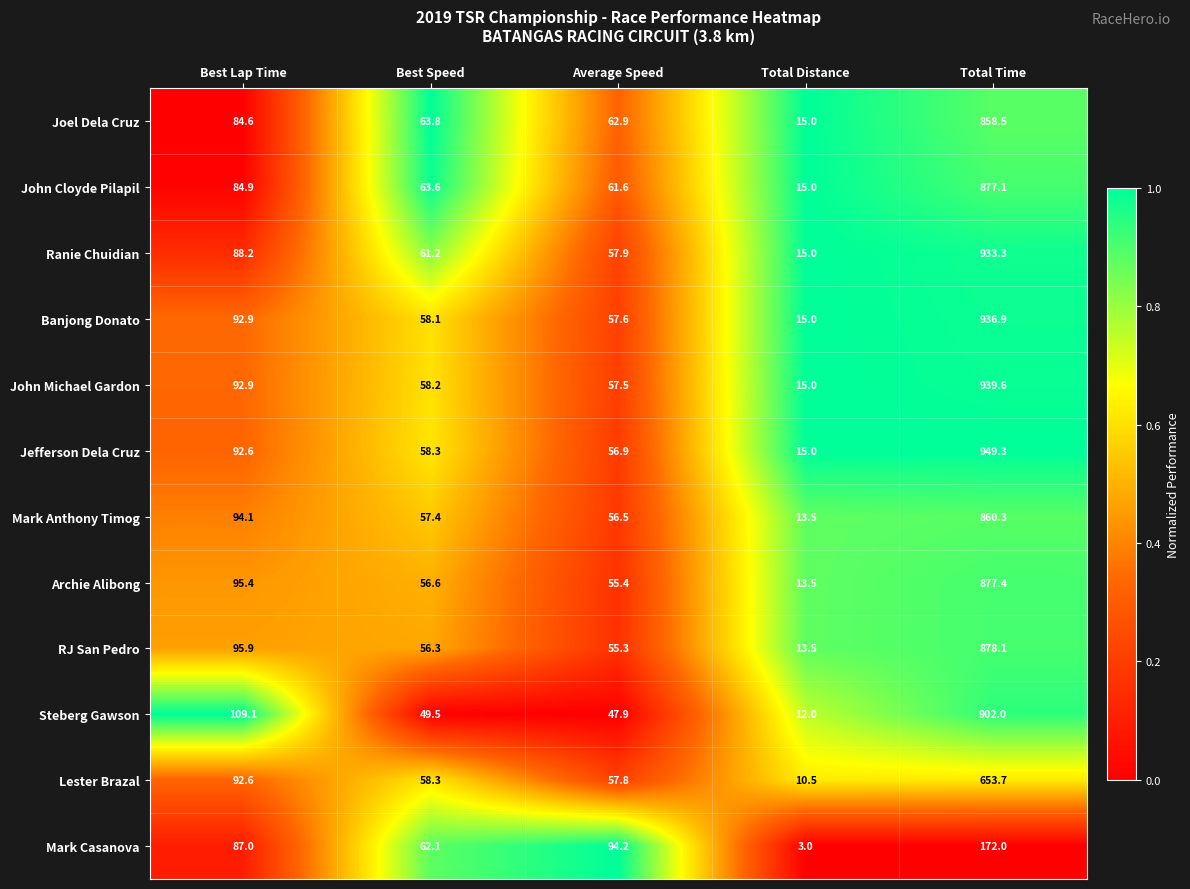

Read the RJ San Pedro value at Average Speed.

55.3